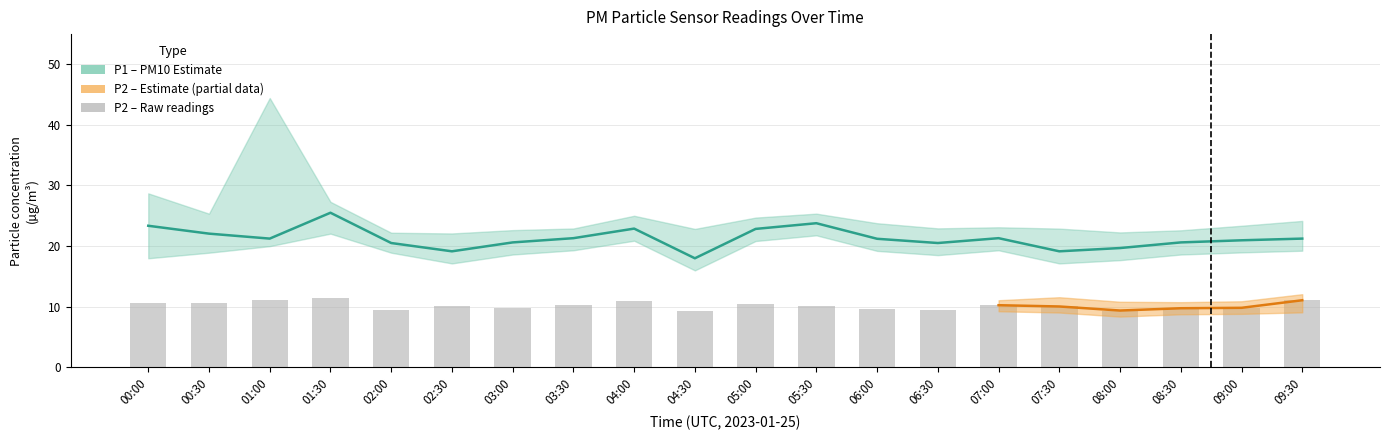

What is the smallest value displayed?

8.2